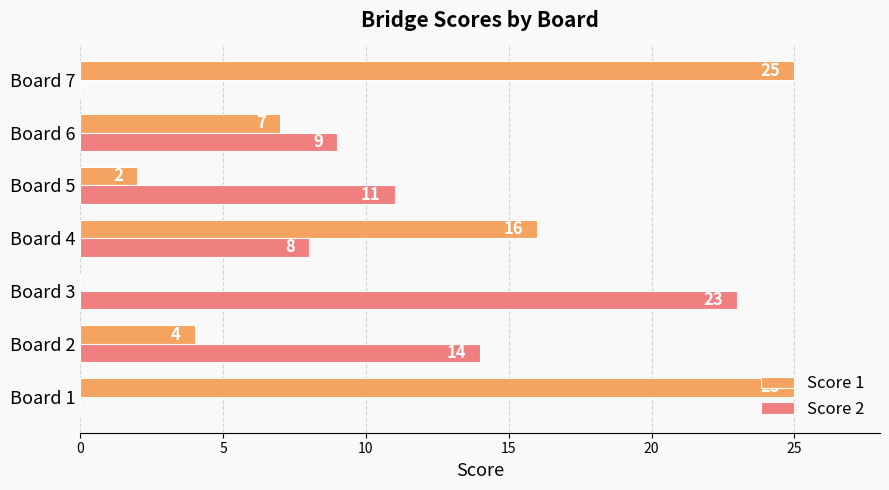

Which series has the largest total across all categories?

Score 1